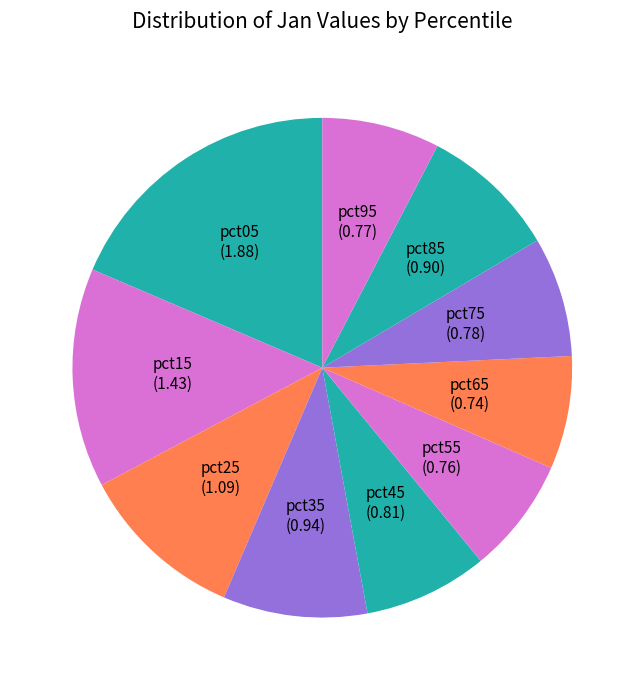

True or false: pct15 accounts for 14% of the total.

True